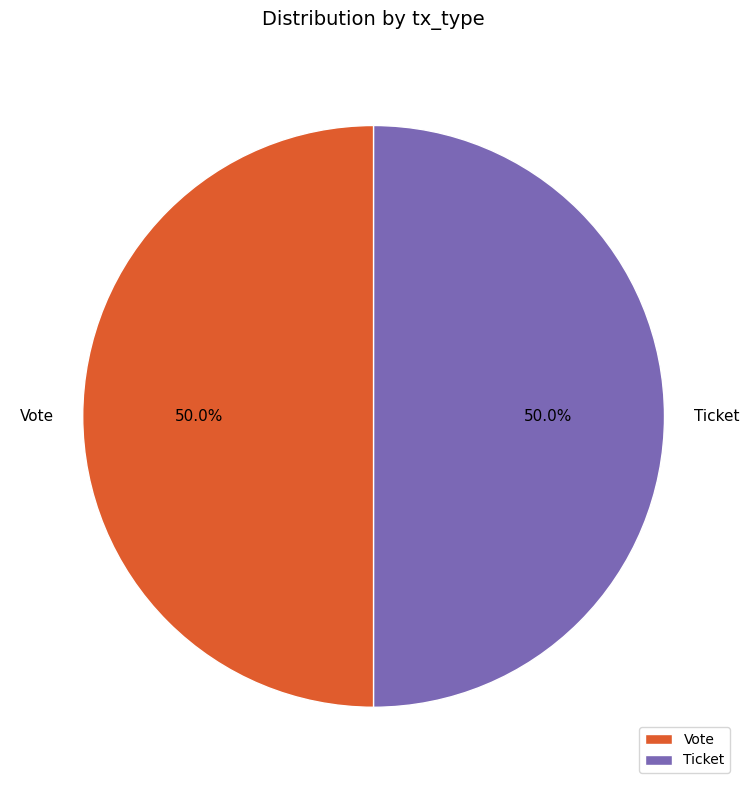

To the nearest percent, what is the difference between the largest and smallest slice percentages?

0%